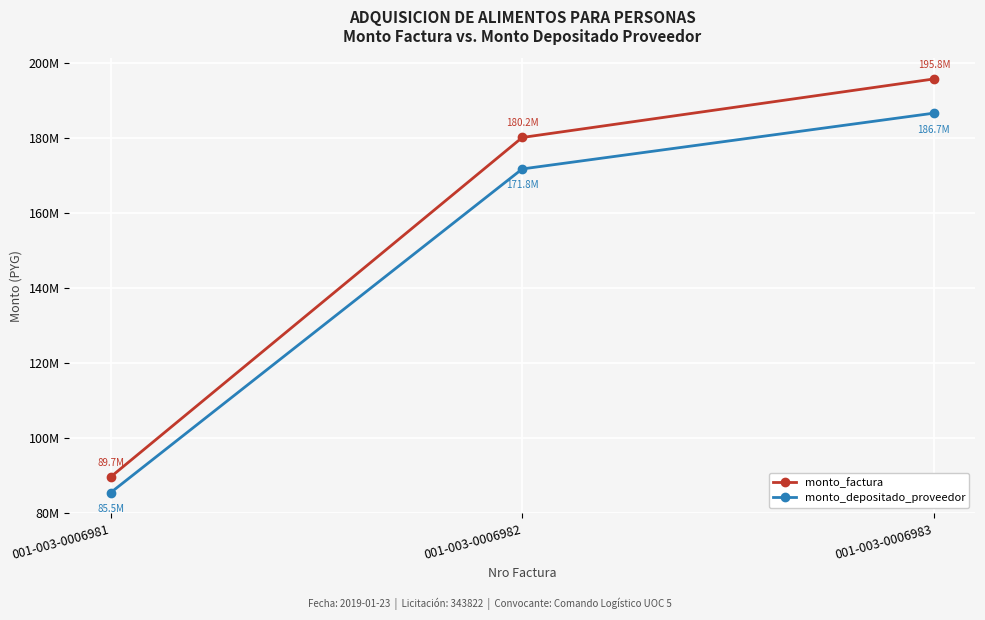

Is it true that monto_factura equals 89676000 at 001-003-0006981?

True